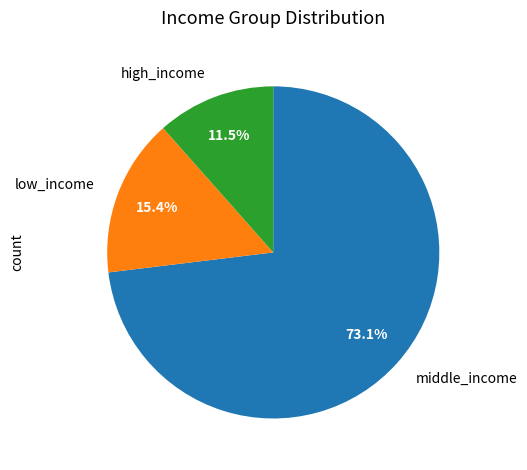

To the nearest percent, what is the average slice percentage?

33%